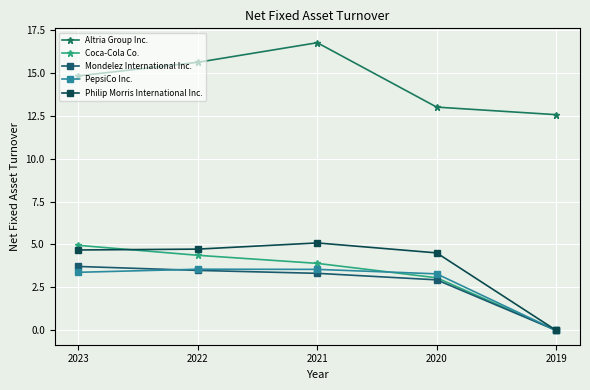

What is the difference between the highest and lowest values at 2020?

10.1